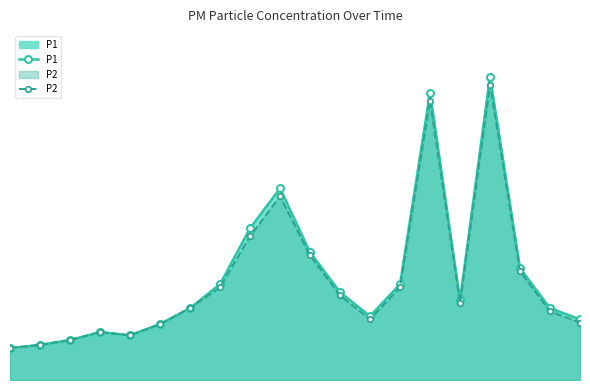

True or false: P1 and P2 intersect in this chart.

False